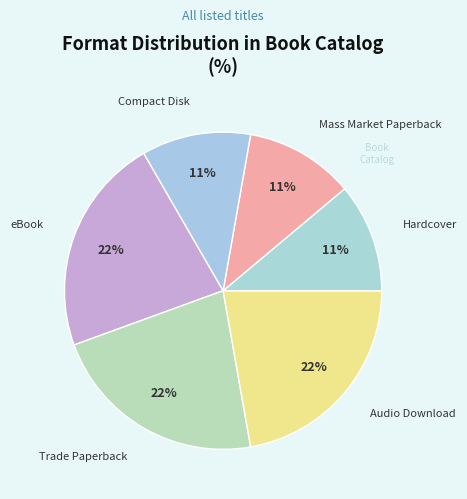

Count the number of slices in the pie.

6